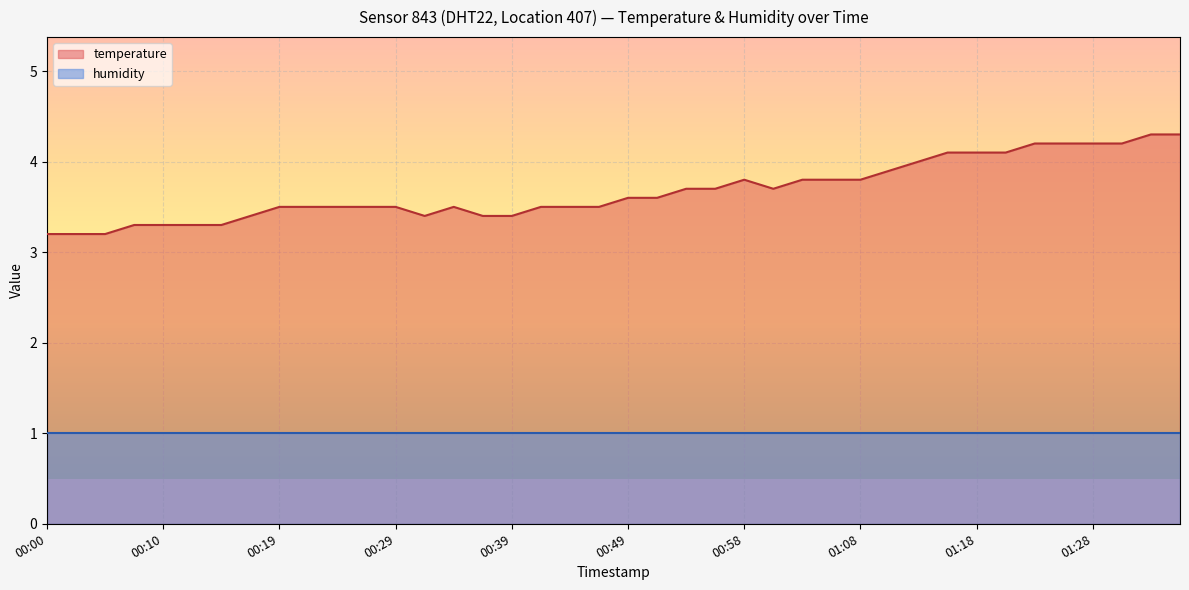

The value at 00:41 is 3.5. True or false?

True